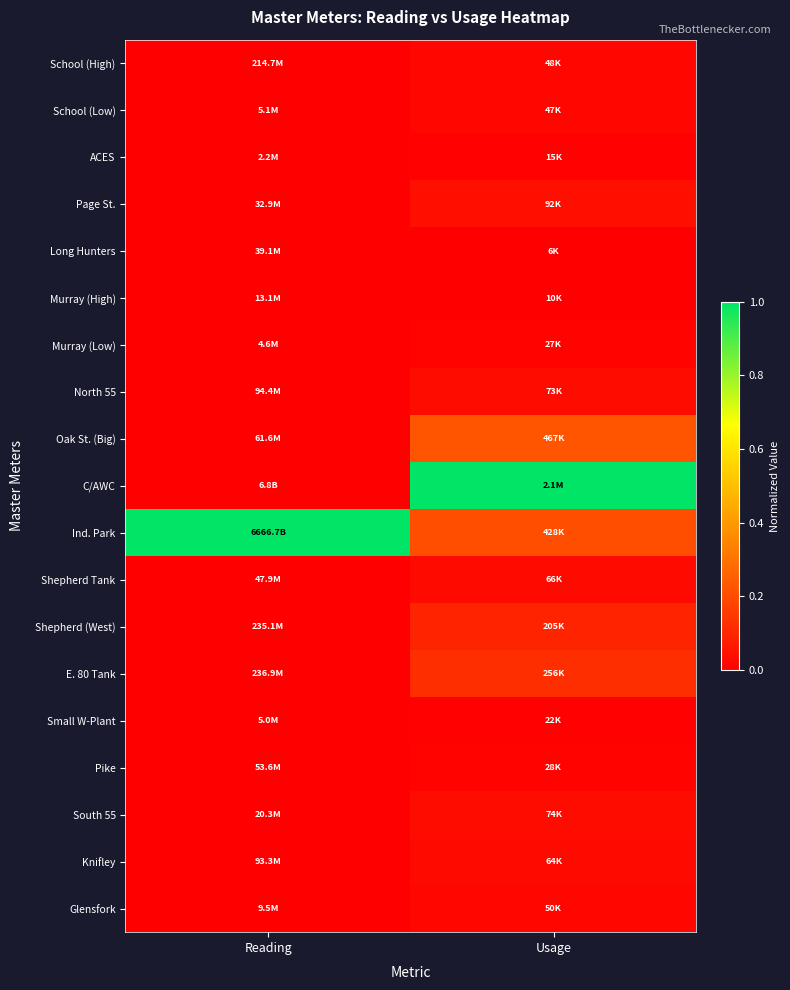

Reading left to right, what are all the values shown in this chart?

School (High): Reading=0.0	Usage=0.0
School (Low): Reading=0.0	Usage=0.0
ACES: Reading=0.0	Usage=0.0
Page St.: Reading=0.0	Usage=0.0
Long Hunters: Reading=0.0	Usage=0.0
Murray (High): Reading=0.0	Usage=0.0
Murray (Low): Reading=0.0	Usage=0.0
North 55: Reading=0.0	Usage=0.0
Oak St. (Big): Reading=0.0	Usage=0.2
C/AWC: Reading=0.0	Usage=1.0
Ind. Park: Reading=1.0	Usage=0.2
Shepherd Tank: Reading=0.0	Usage=0.0
Shepherd (West): Reading=0.0	Usage=0.1
E. 80 Tank: Reading=0.0	Usage=0.1
Small W-Plant: Reading=0.0	Usage=0.0
Pike: Reading=0.0	Usage=0.0
South 55: Reading=0.0	Usage=0.0
Knifley: Reading=0.0	Usage=0.0
Glensfork: Reading=0.0	Usage=0.0